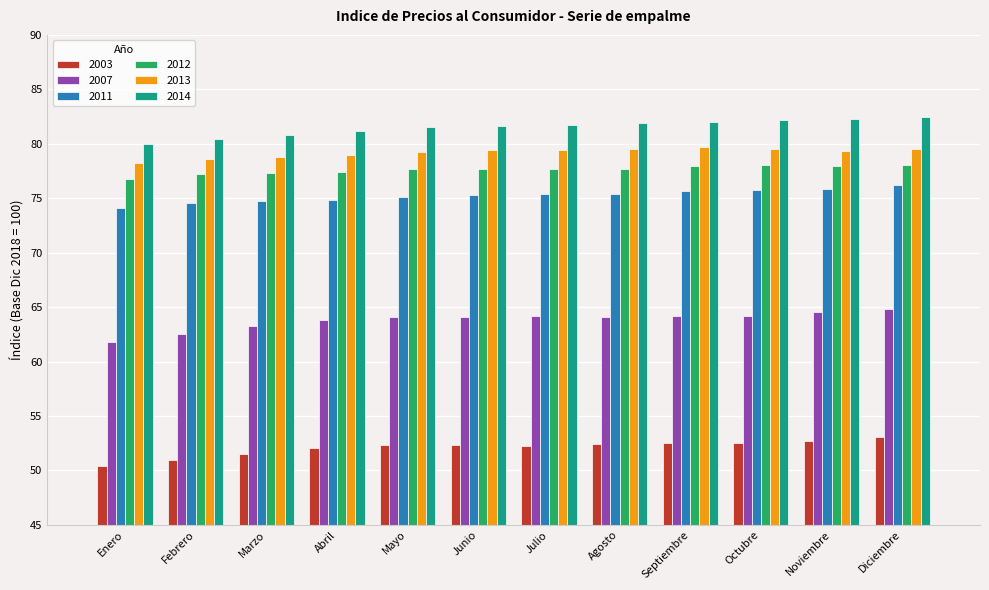

What is the highest value of the 2012 series?

78.1